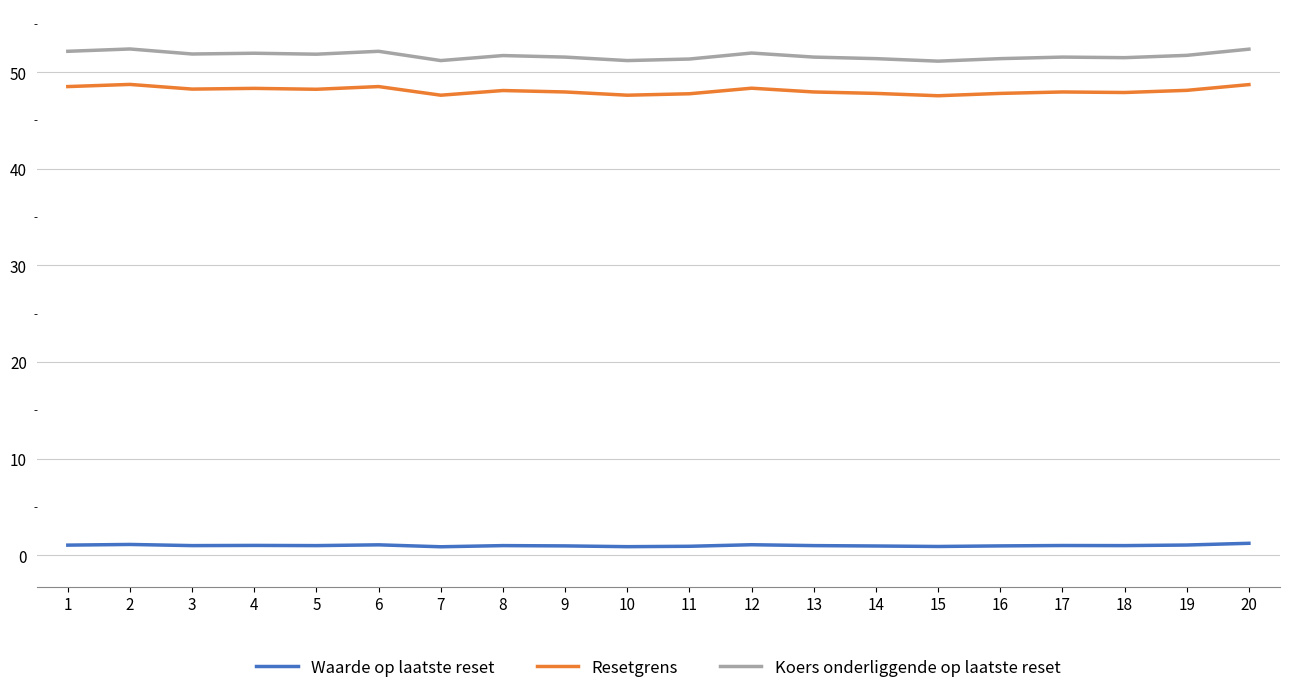

Which series has the largest range (max minus min)?

Koers onderliggende op laatste reset